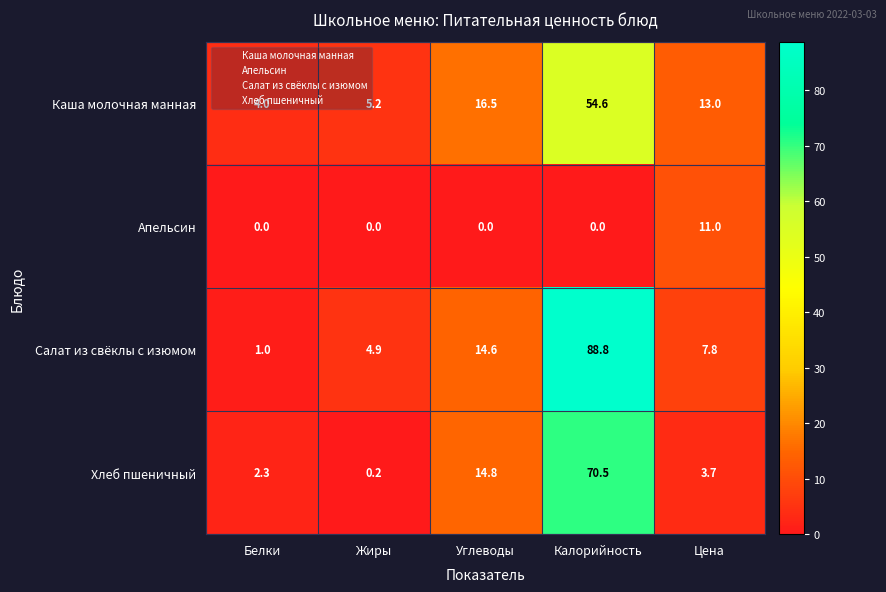

Is it true that Хлеб пшеничный equals 0.2 at Жиры?

True